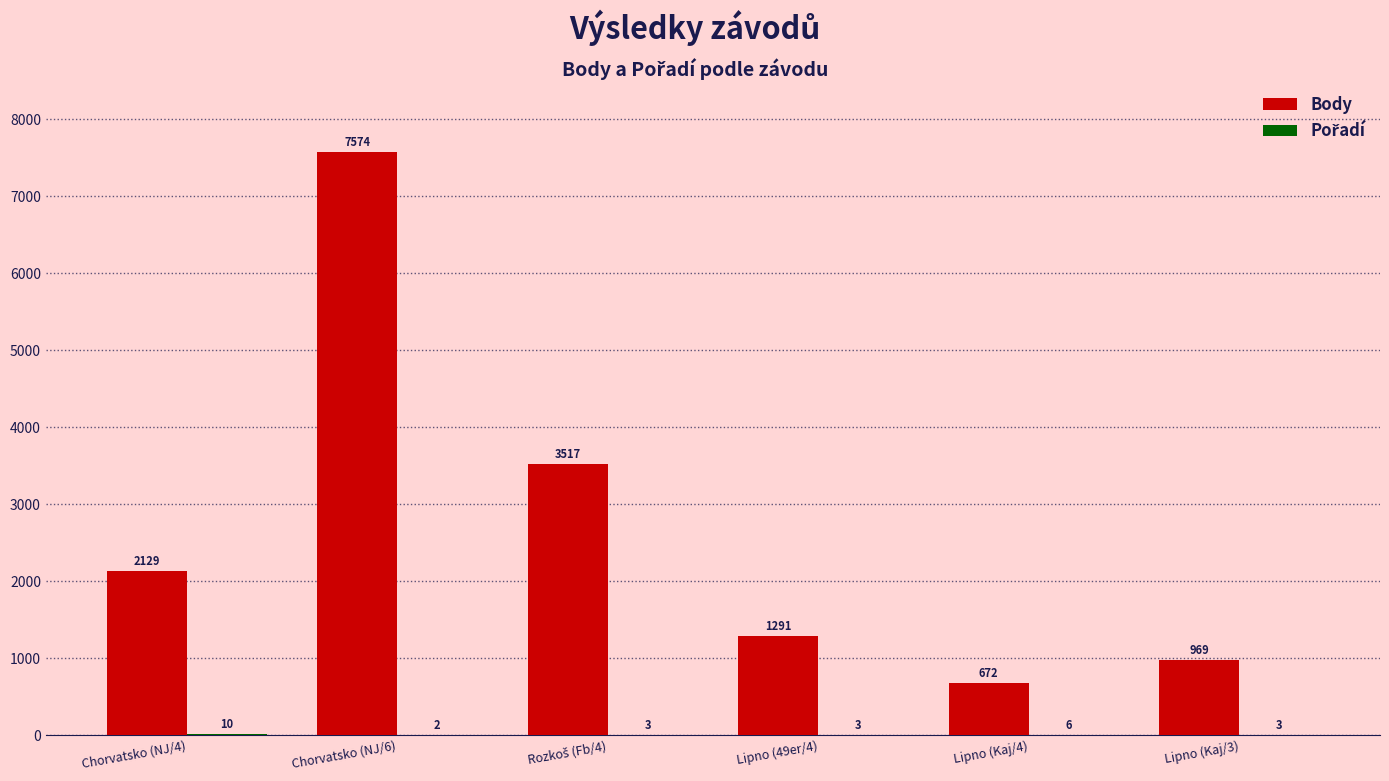

What is the maximum value shown in the chart?

7574